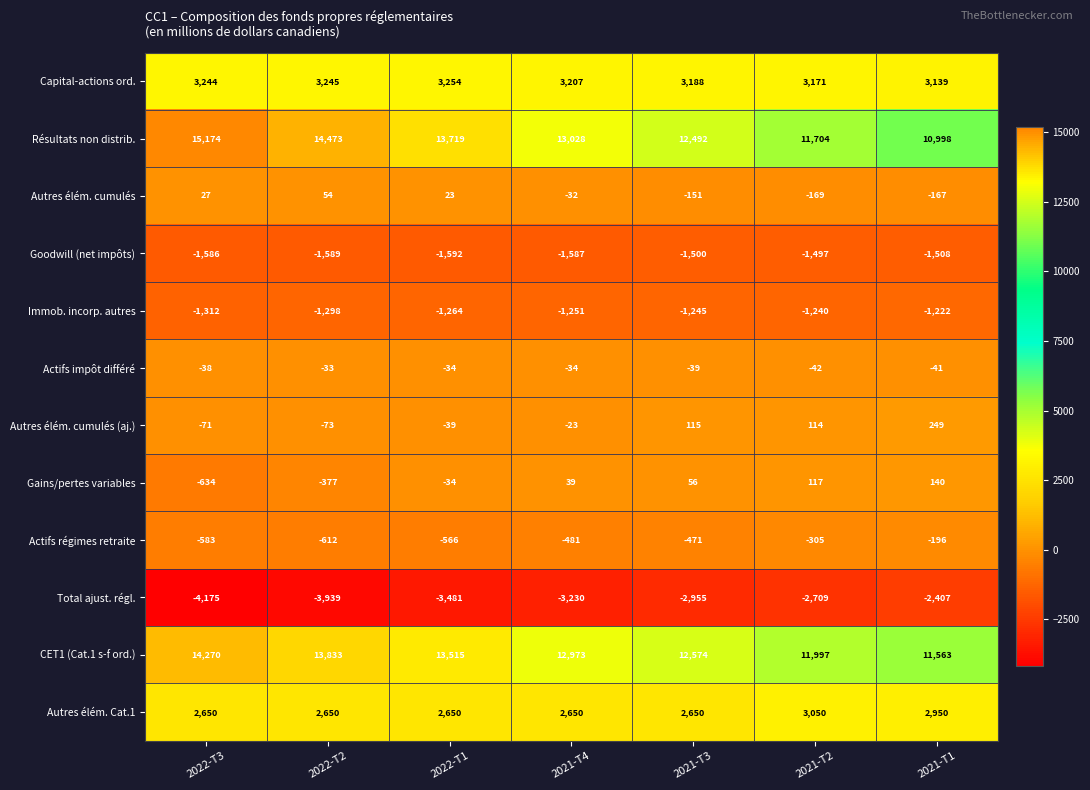

At which label is Autres élém. Cat.1 closest to 2850?

2021-T1